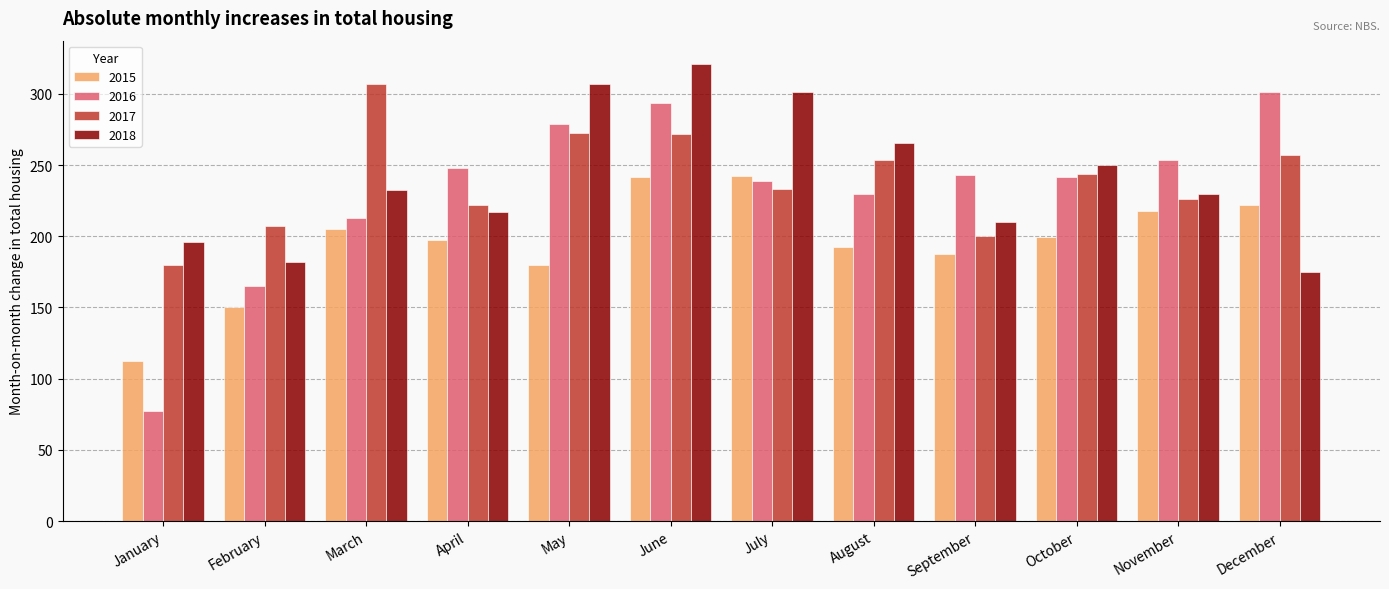

What is the average value of the 2016 series?

231.9